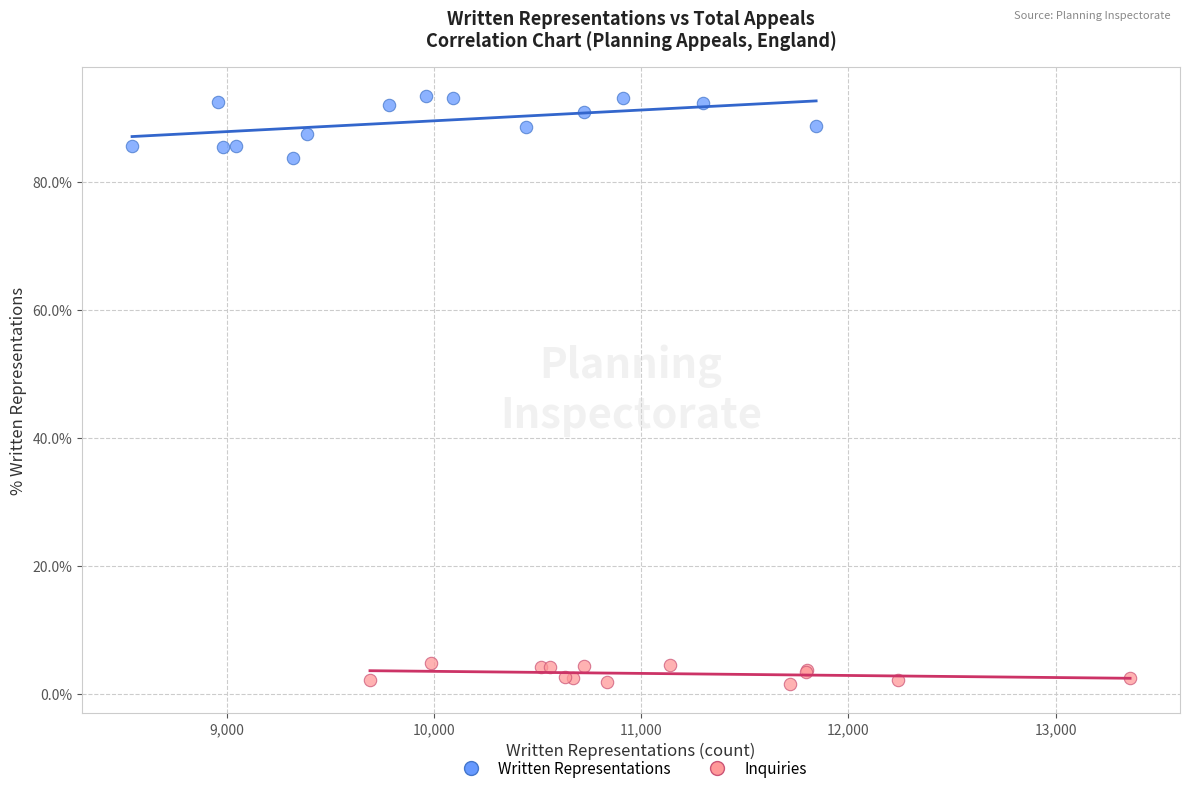

What are all the series names shown in the legend?

Written Representations, Inquiries